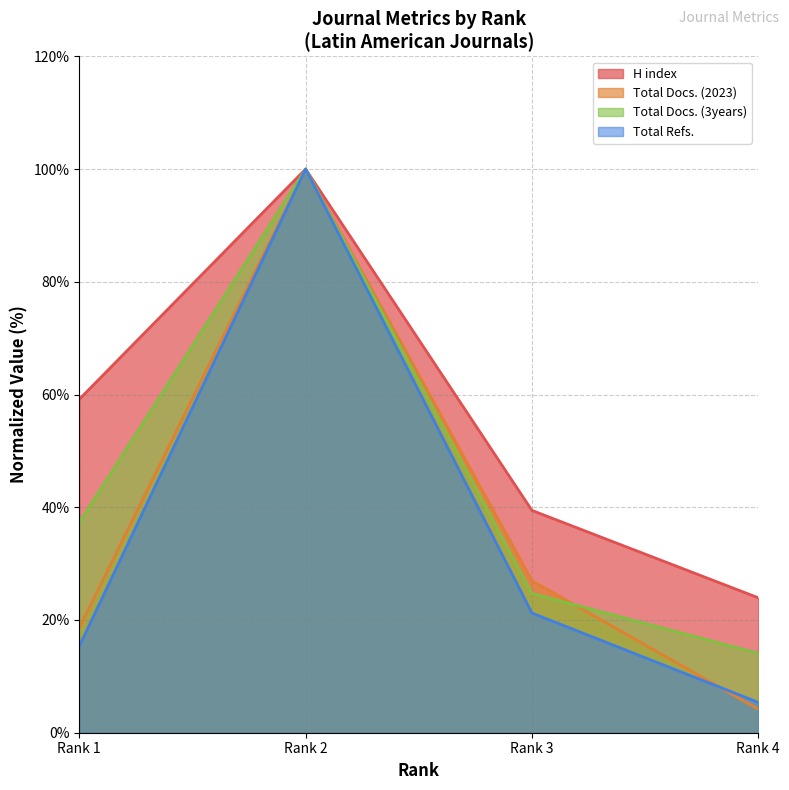

What is the difference between the Total Docs. (3years) values at Rank 4 and Rank 1?

23.2